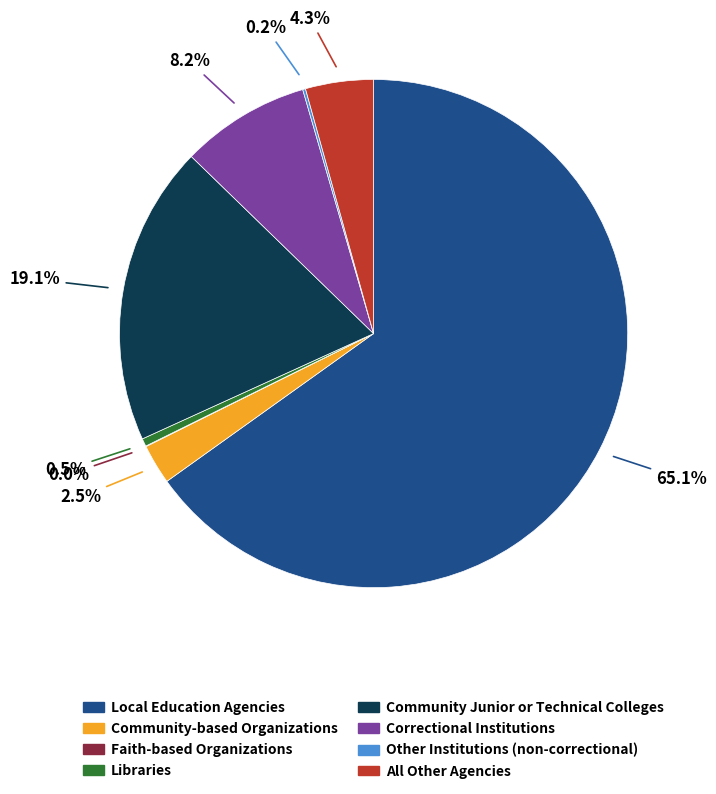

What is the largest slice in the pie chart?

Local Education Agencies